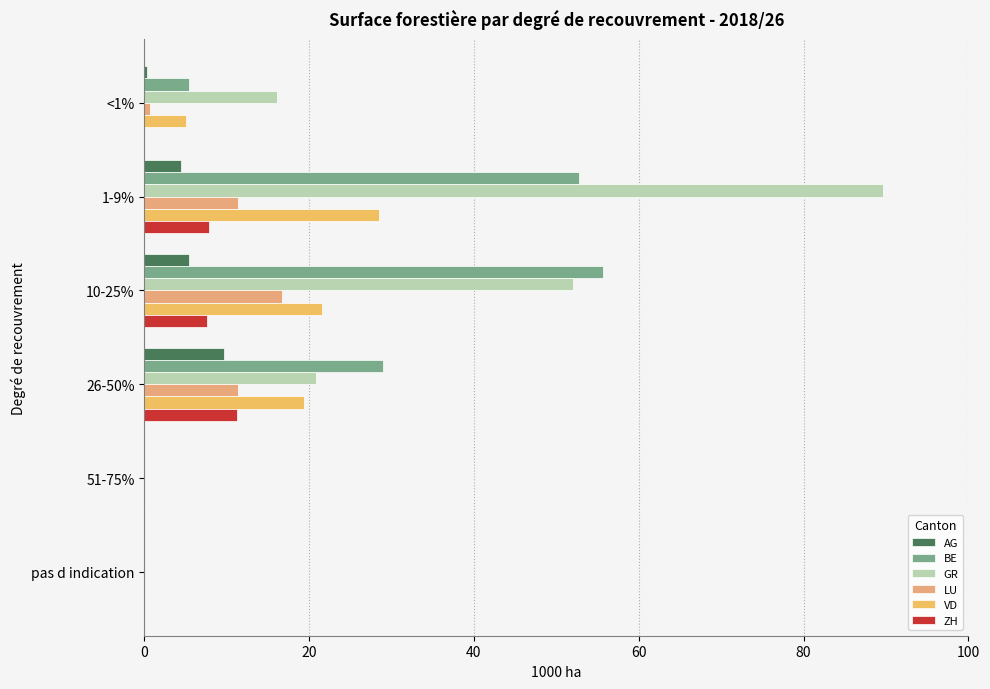

Reading left to right, list all the values displayed in this chart.

AG: 0.3	4.4	5.4	9.7	0.0	0.0
BE: 5.4	52.7	55.7	29.0	0.0	0.0
GR: 16.1	89.6	52.0	20.8	0.0	0.0
LU: 0.7	11.4	16.7	11.4	0.0	0.0
VD: 5.0	28.5	21.6	19.4	0.0	0.0
ZH: 0.0	7.9	7.6	11.3	0.0	0.0